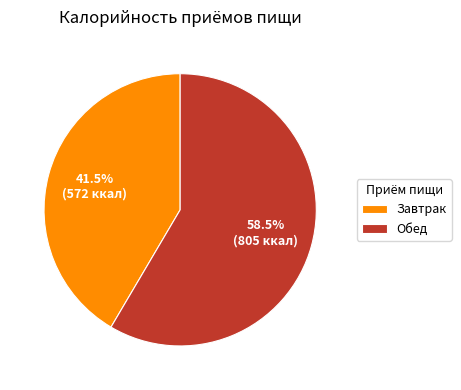

How much of the chart is everything except Завтрак?

58.5%